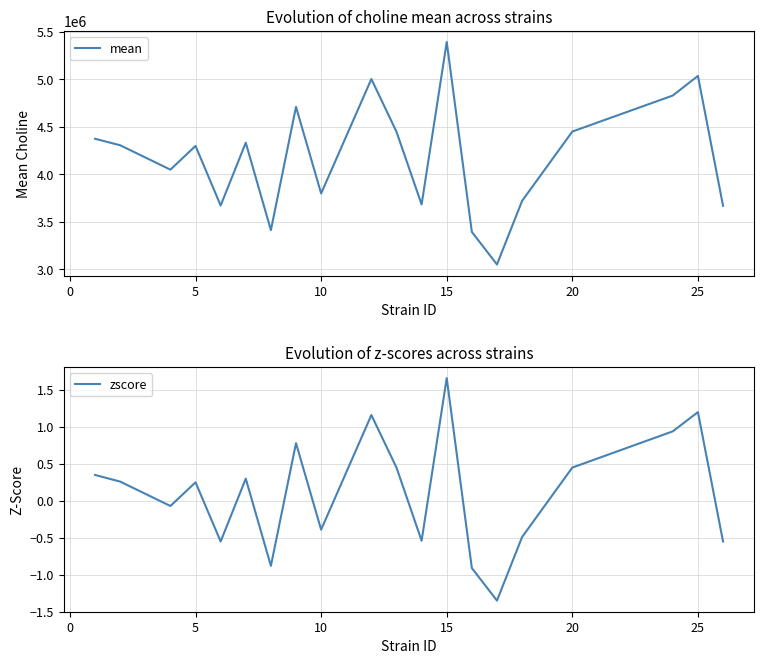

What is the highest value of the mean series?

5393848